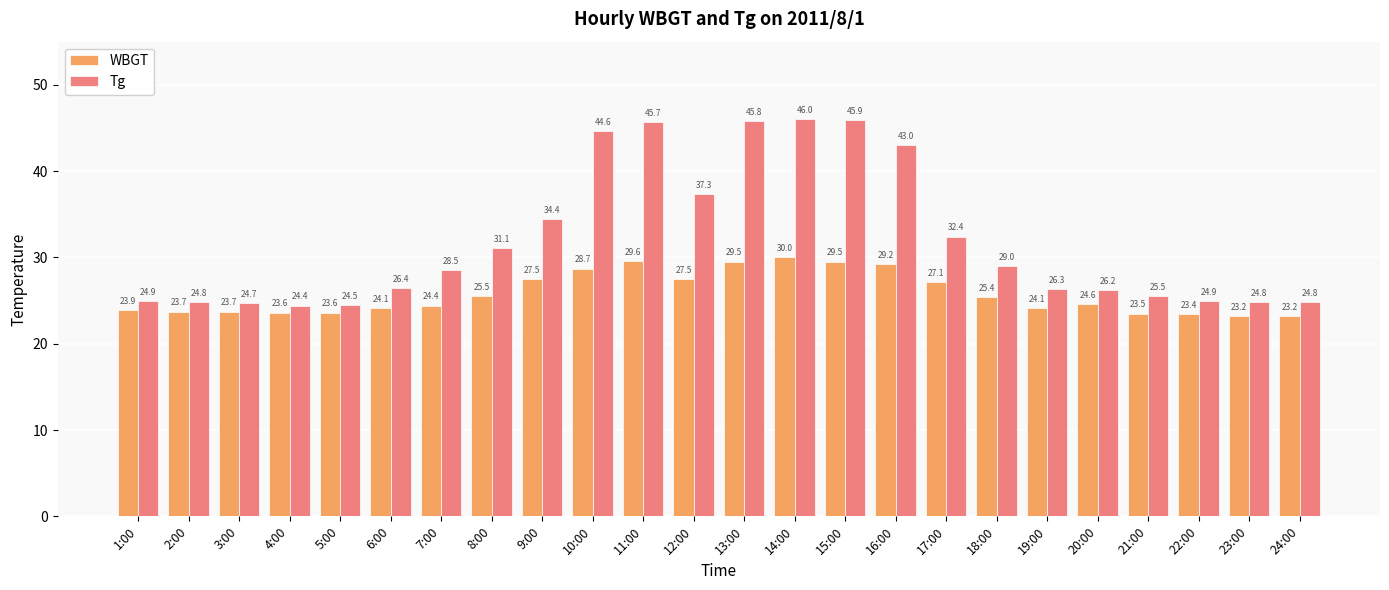

What is the label of the 24th bar from the right?

1:00